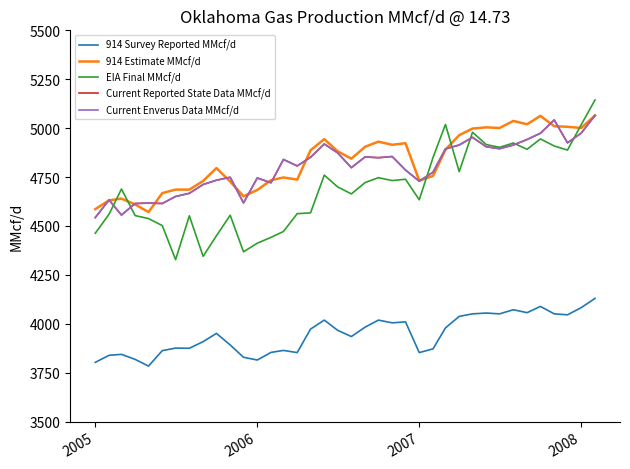

Does the chart have visible grid lines?

No